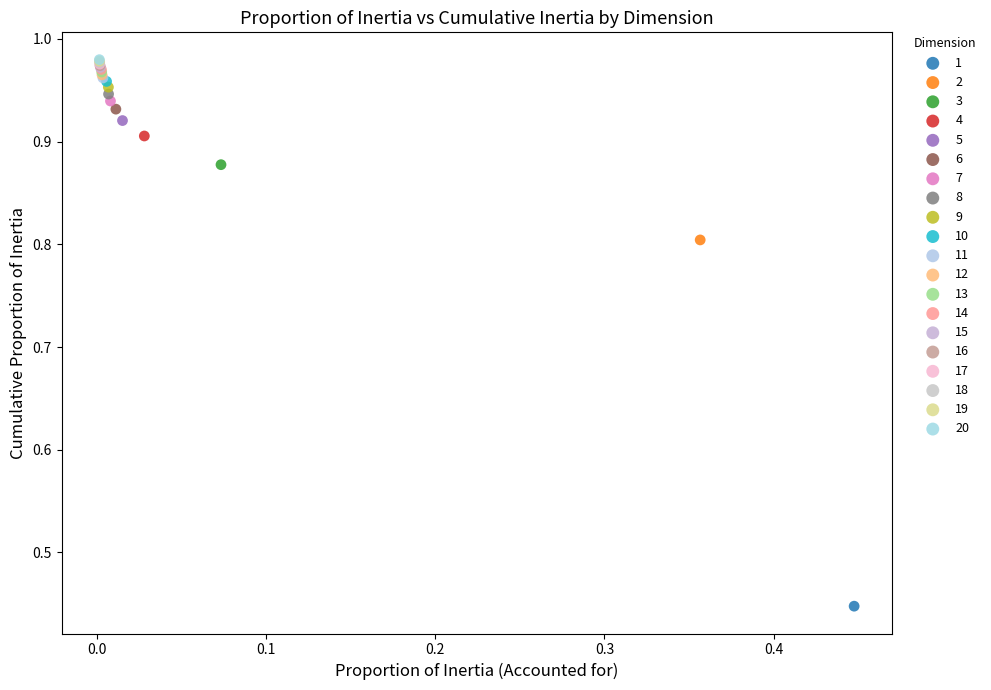

What are all the series names shown in the legend?

1, 2, 3, 4, 5, 6, 7, 8, 9, 10, 11, 12, 13, 14, 15, 16, 17, 18, 19, 20